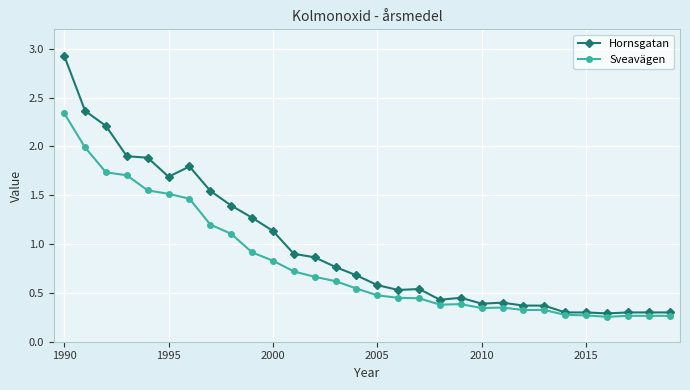

What is the highest value of the Hornsgatan series?

2.9